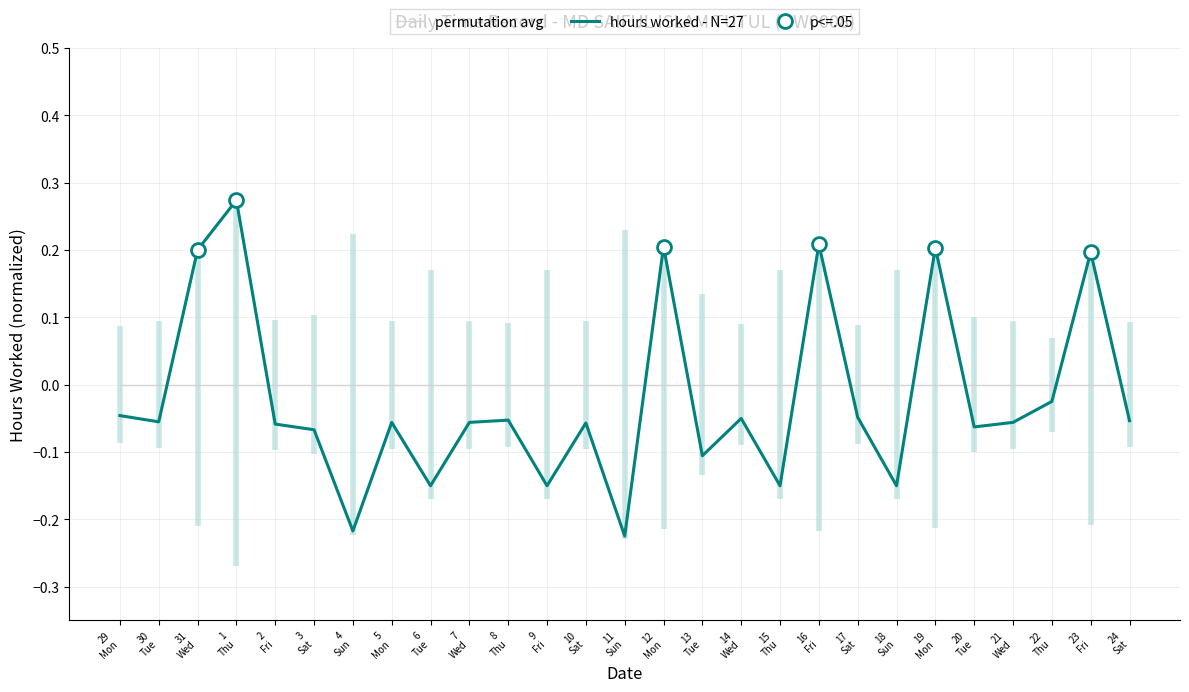

List the series in order of their overall mean, highest first.

permutation avg, hours worked - N=27